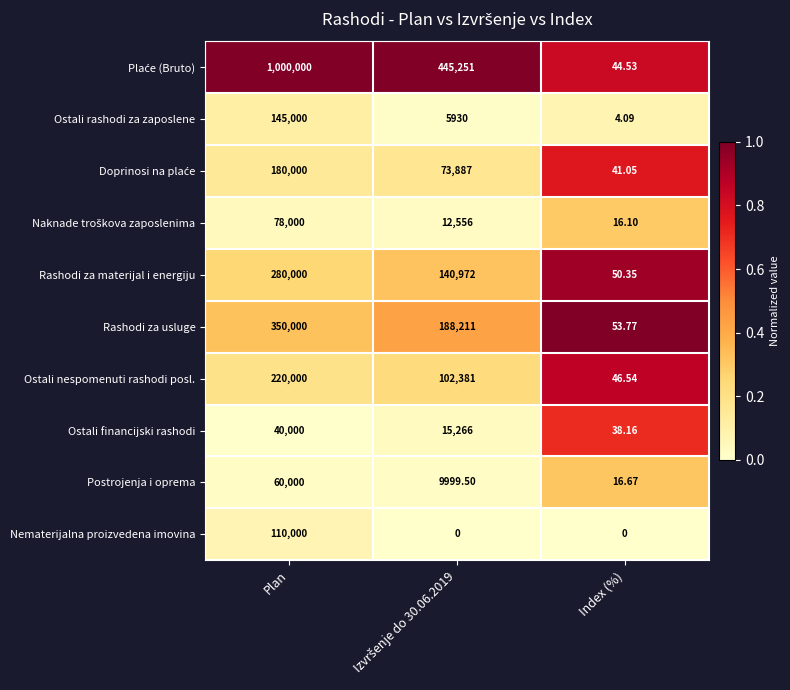

At which label does Ostali rashodi za zaposlene reach its peak?

Plan